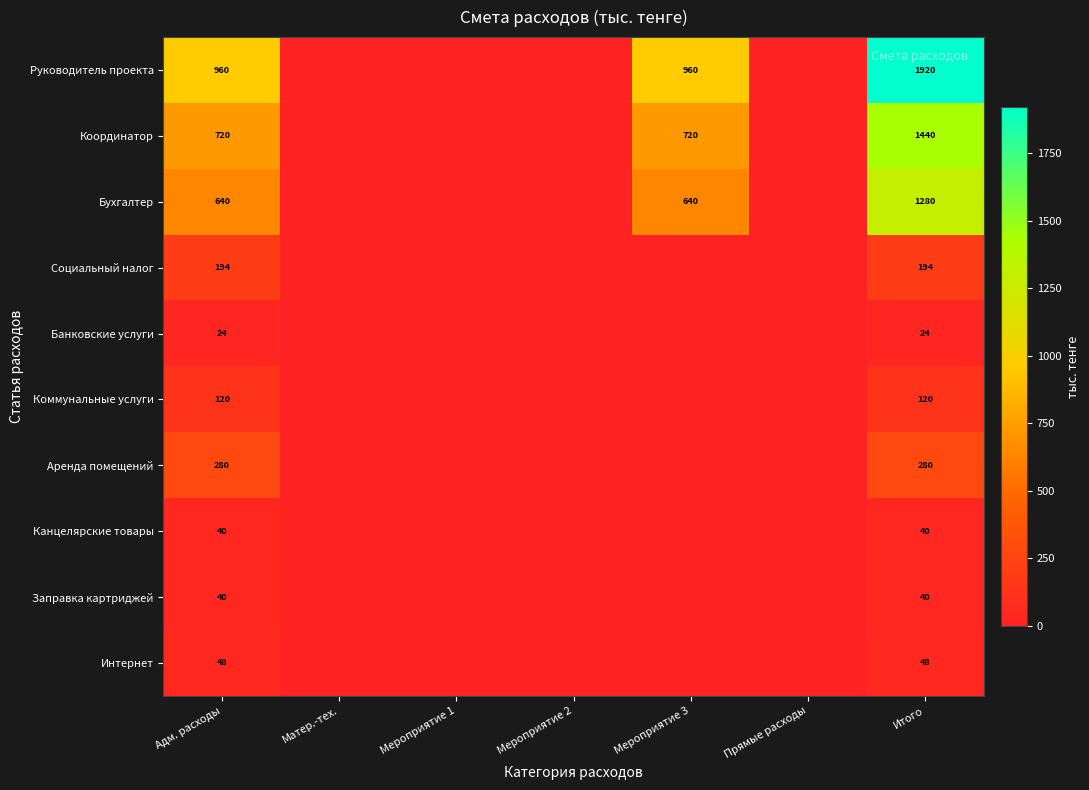

Is it true that Социальный налог equals 194 at Адм. расходы?

True